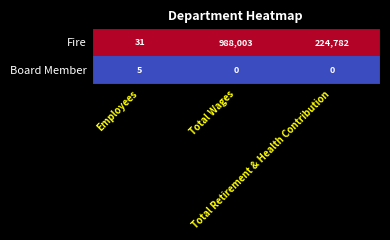

At which category is the sum across all series the highest?

Total Wages